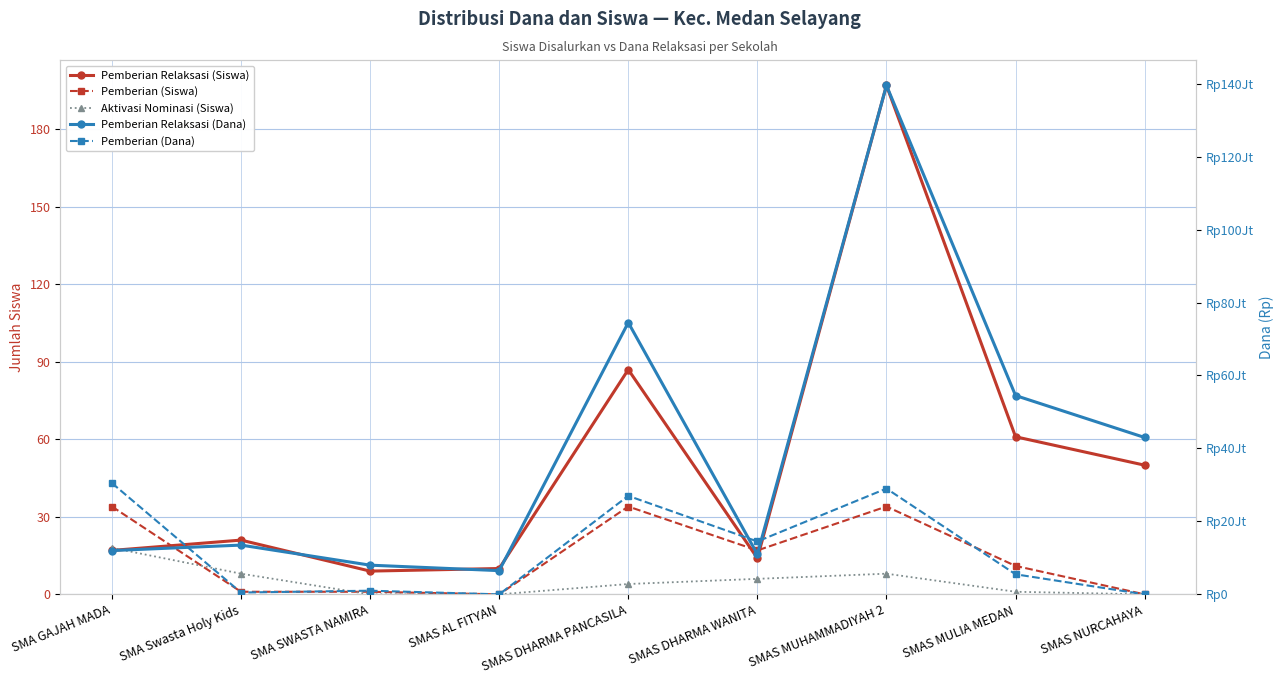

The value of Pemberian (Siswa) at SMAS MUHAMMADIYAH 2 is 34. True or false?

True